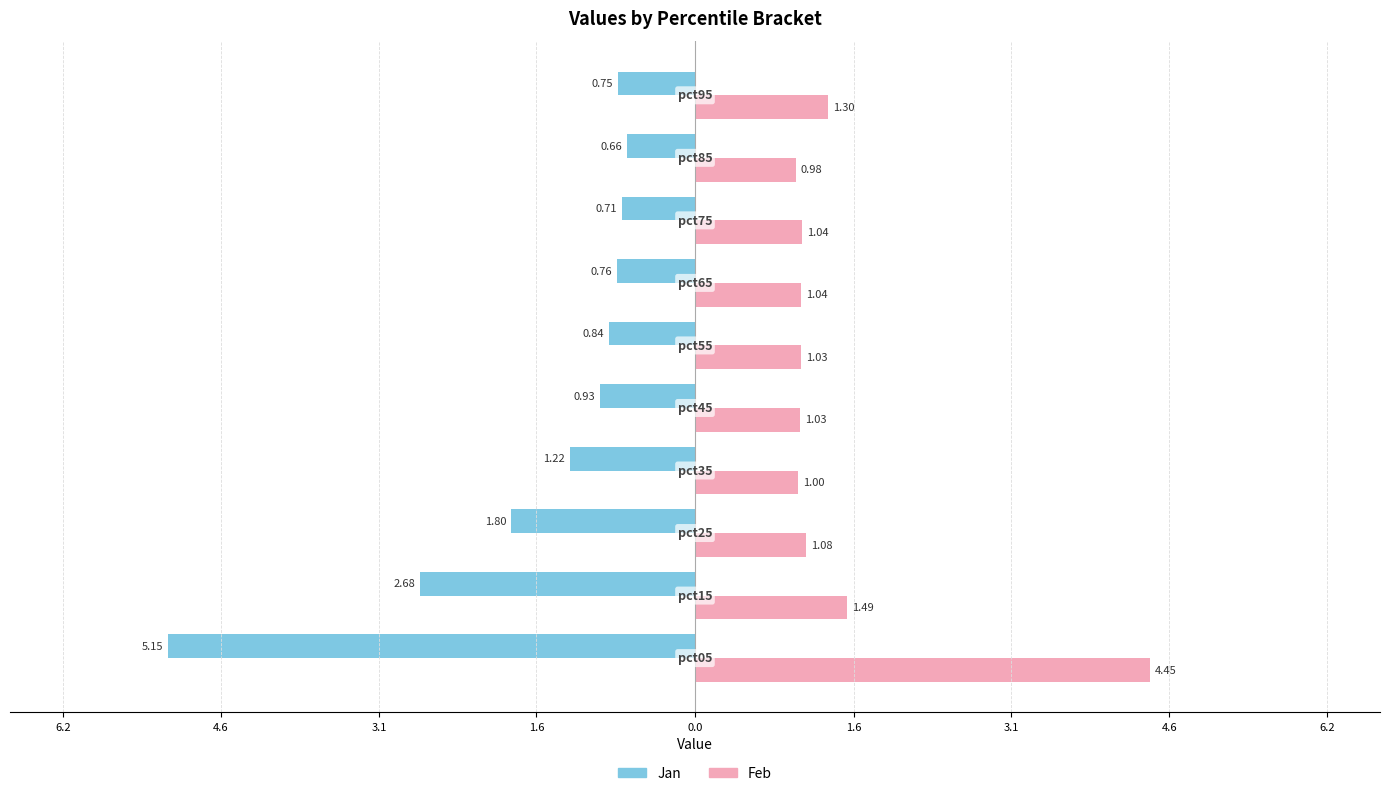

What is the value of the Jan bar at the 3rd from the left?

-1.8